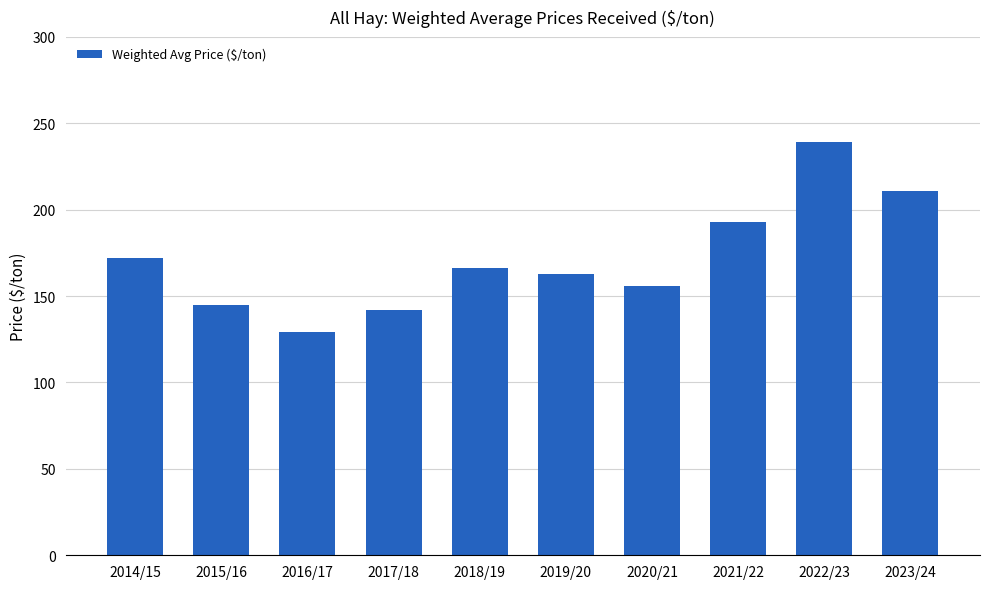

At which label does the data first exceed 166?

2014/15